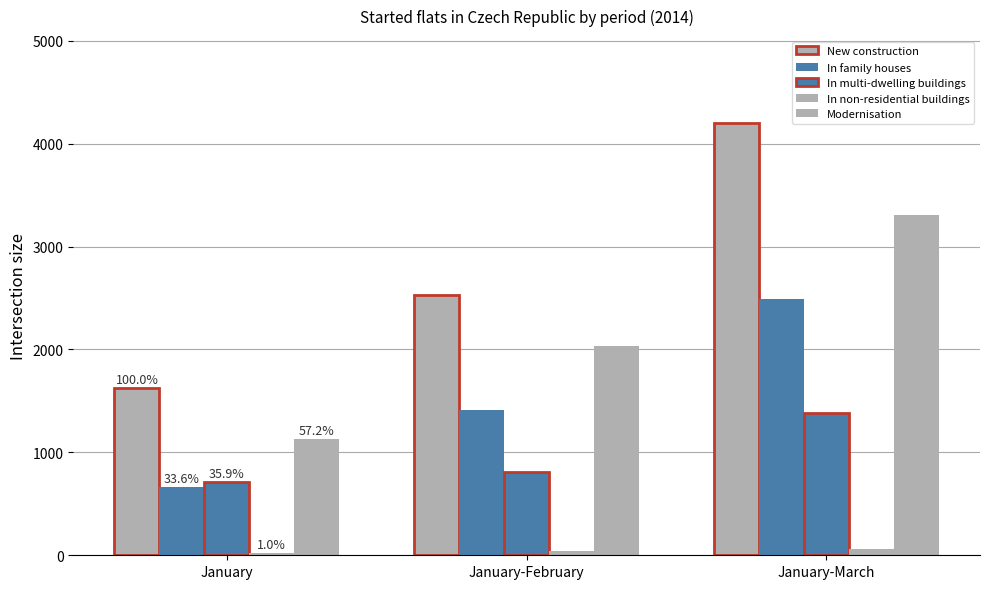

What is the difference between the maximum and minimum values in the In multi-dwelling buildings series?

669